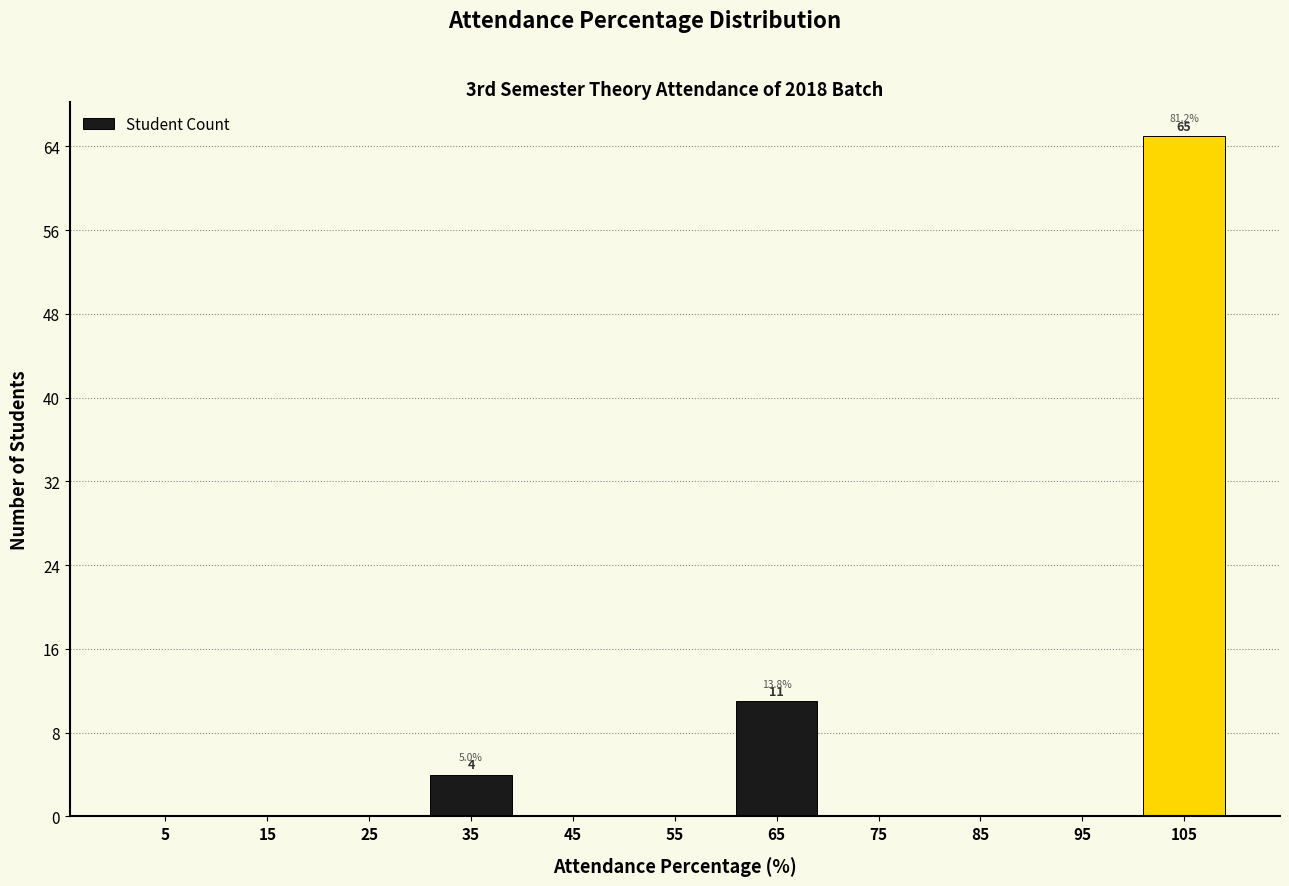

Over which range of the x-axis is the bar tallest?

100 to 110